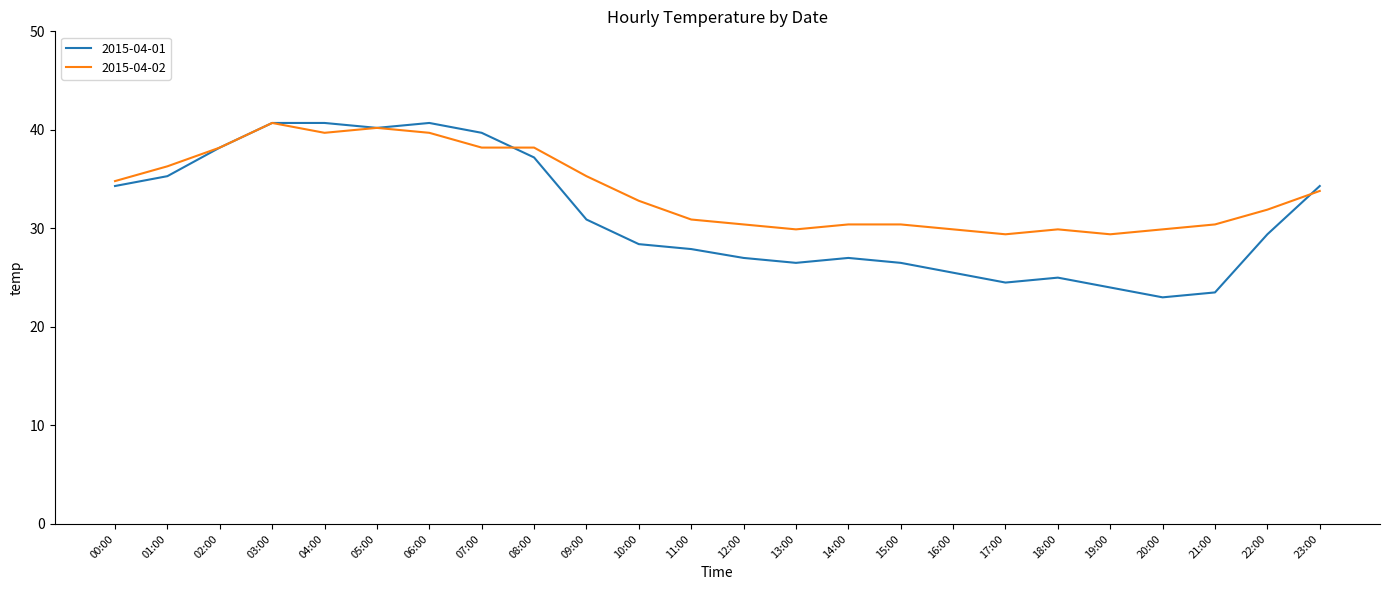

What position from the left is 17:00?

18